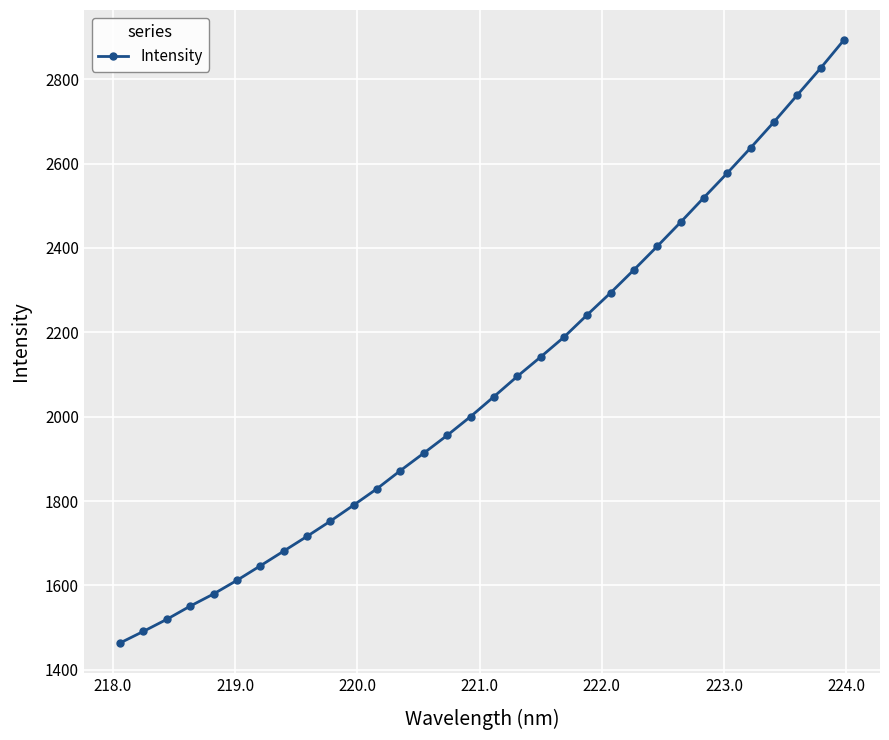

What is the greatest value displayed?

2892.5